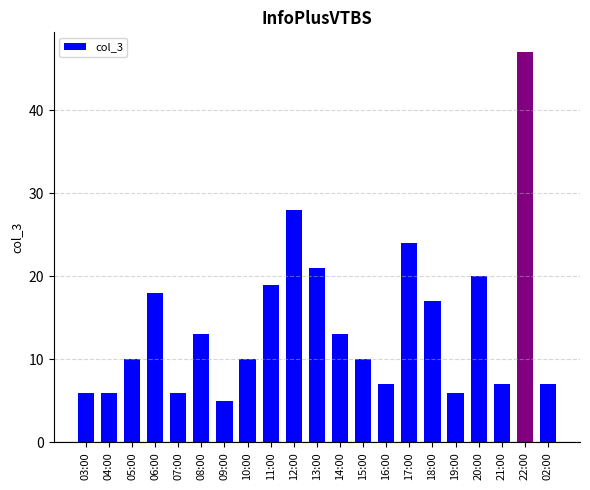

What is the label of the 12th bar from the right?

12:00